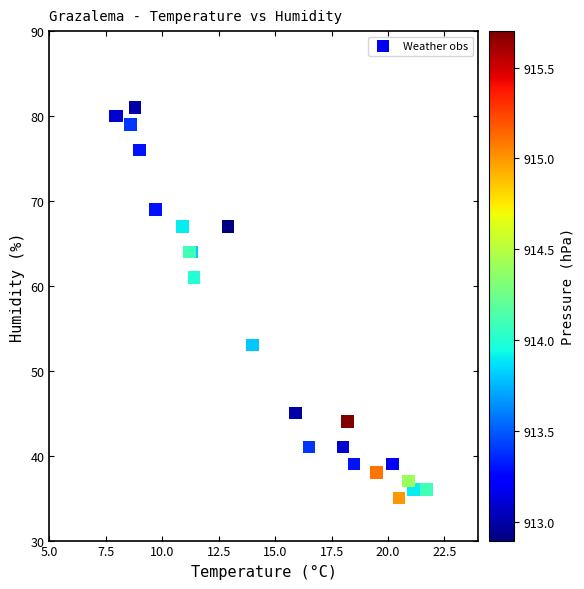

What Y value in the scatter plot is closest to 58?

61